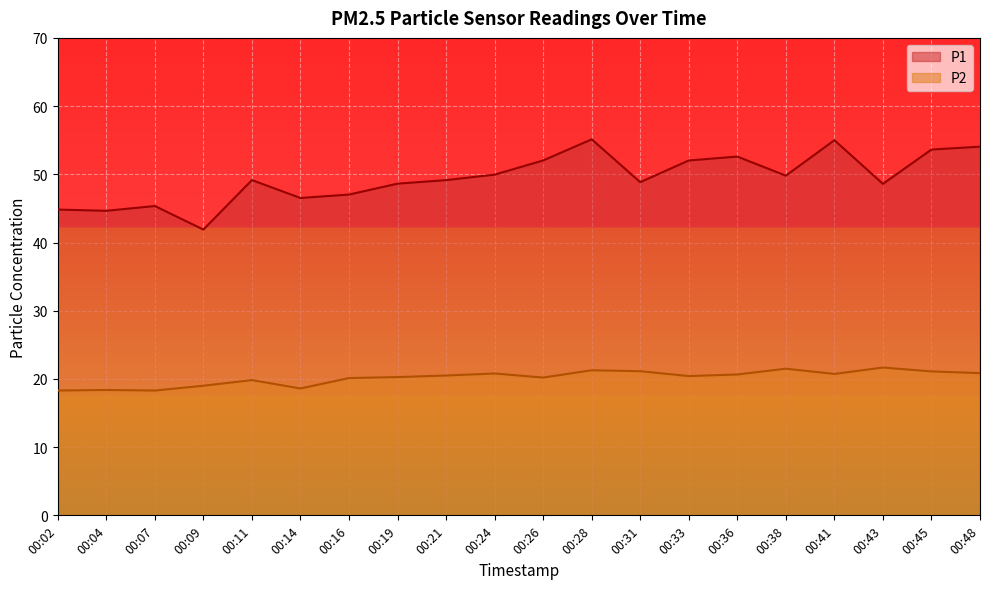

Rank the series by their maximum value, from highest to lowest.

P1, P2